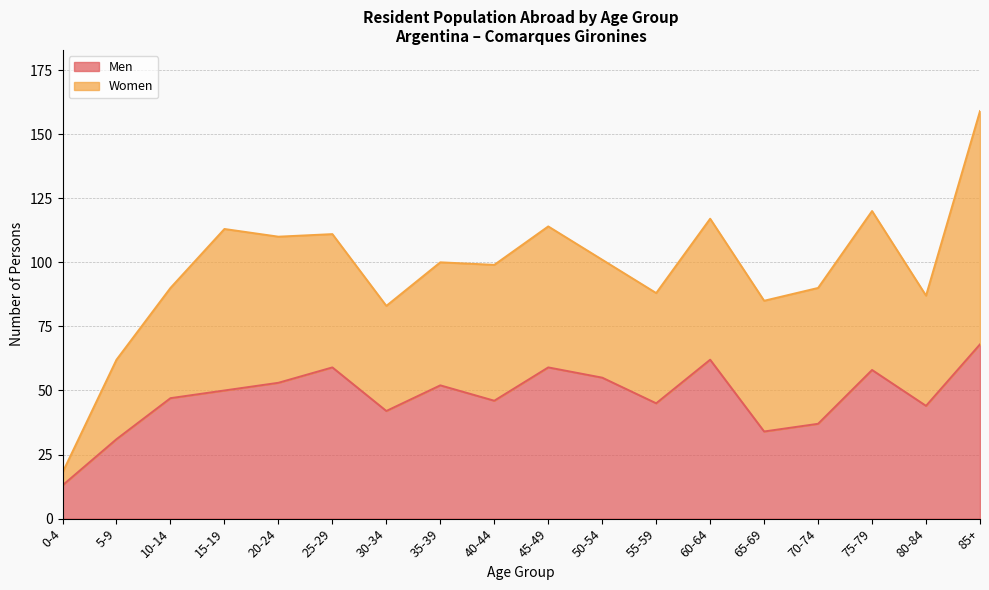

How many points are higher than both their immediate neighbors (excluding endpoints)?

5